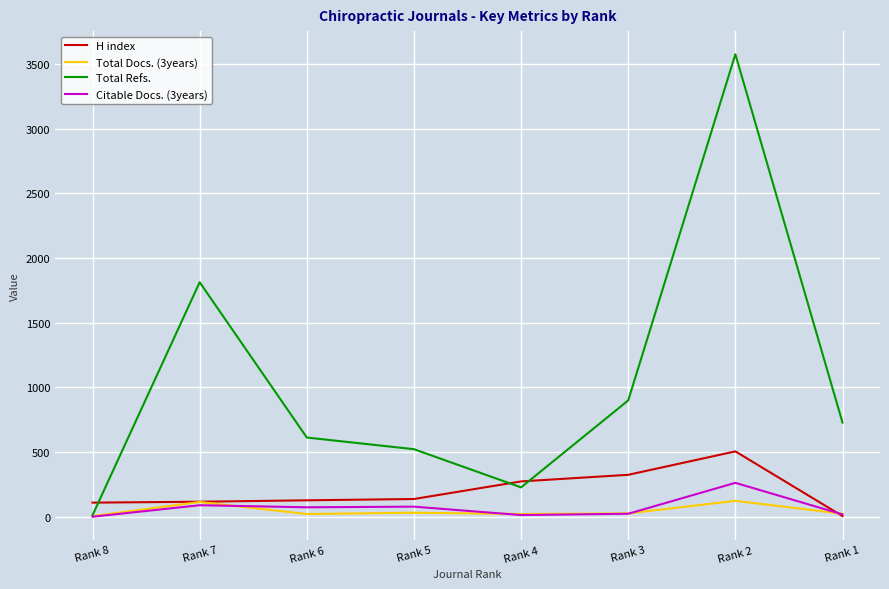

How many lines are shown in the chart?

4